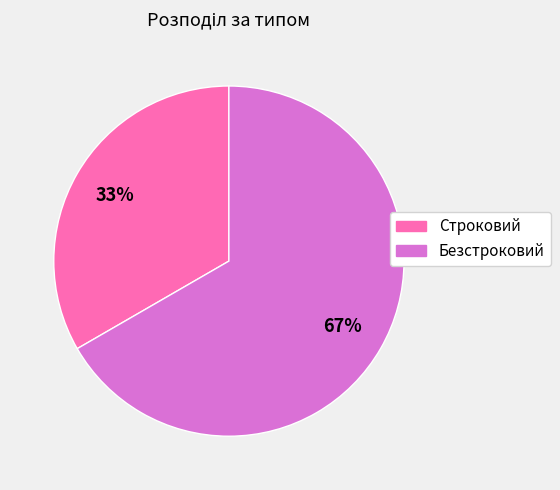

Combined, do Безстроковий and Строковий account for over 50%?

Yes